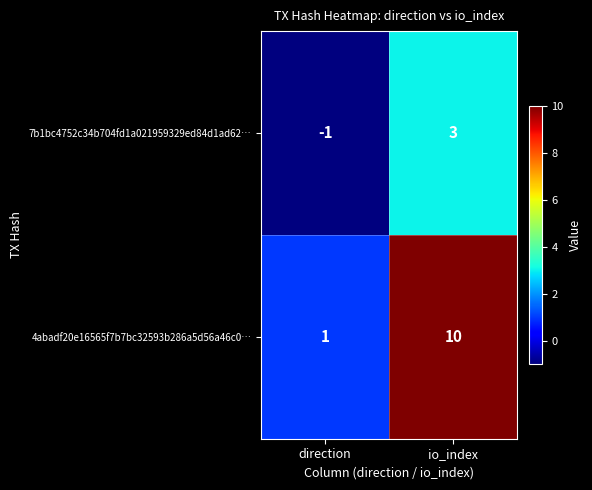

Reading left to right, what are all the values shown in this chart?

7b1bc4752c34b704fd1a021959329ed84d1ad62…: direction=-1	io_index=3
4abadf20e16565f7b7bc32593b286a5d56a46c0…: direction=1	io_index=10